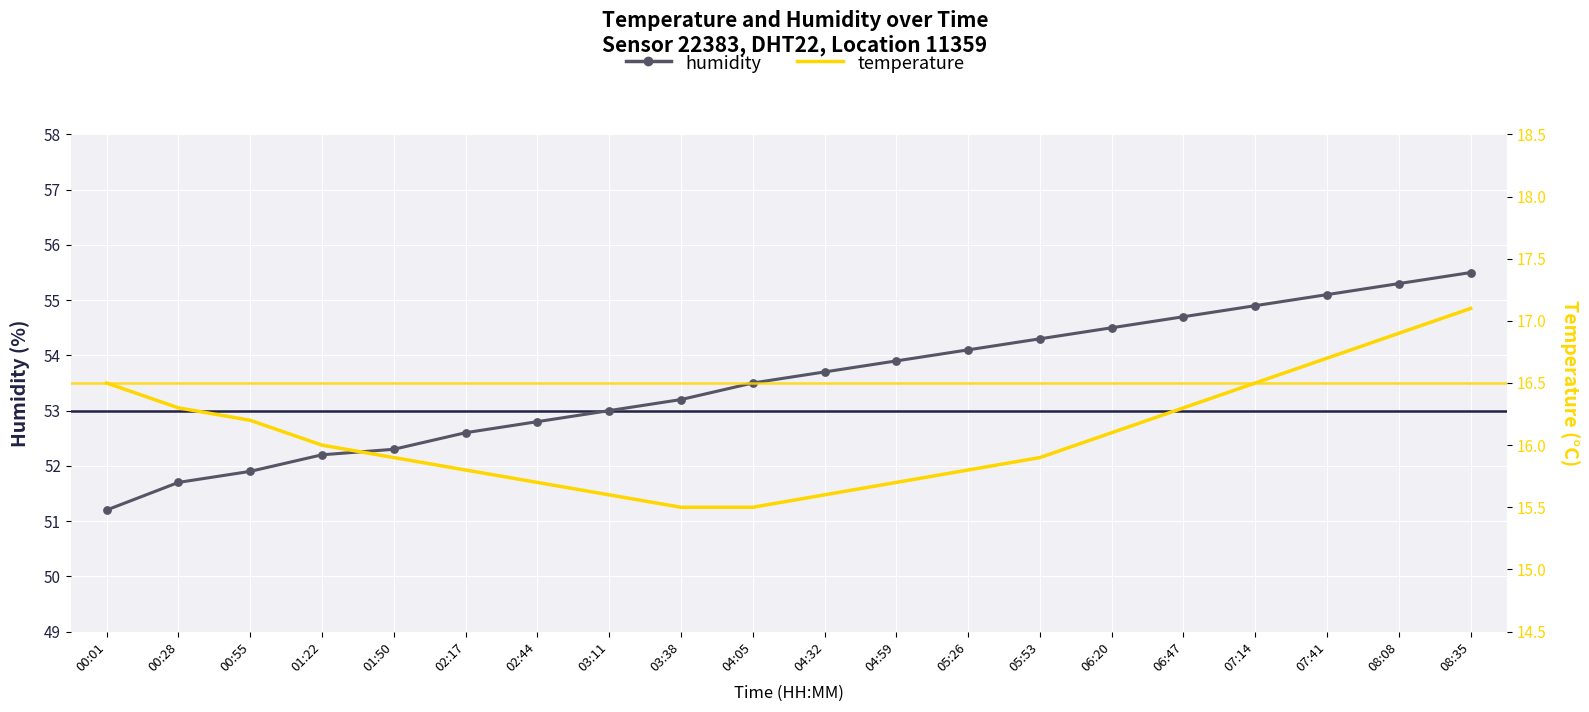

What are all the series names shown in the legend?

humidity, temperature